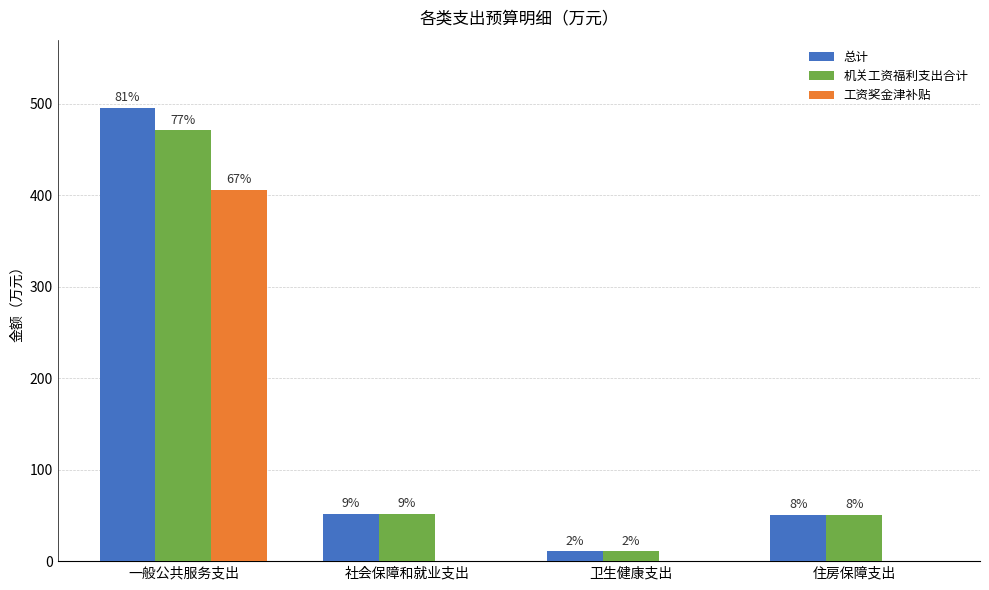

What is the difference between the maximum and second lowest values in the 工资奖金津补贴 series?

406.0